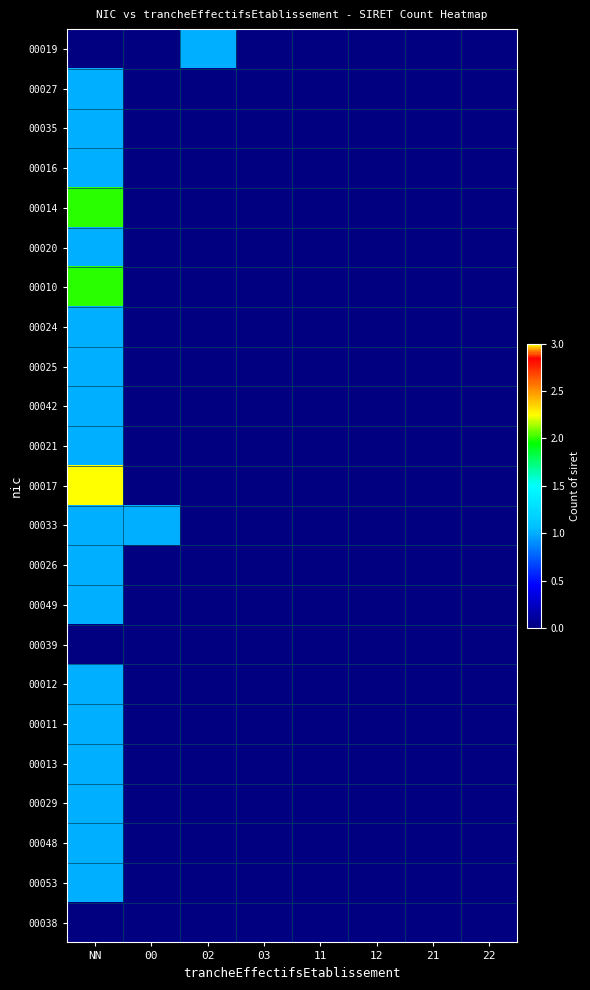

Count the number of data series in this chart.

23